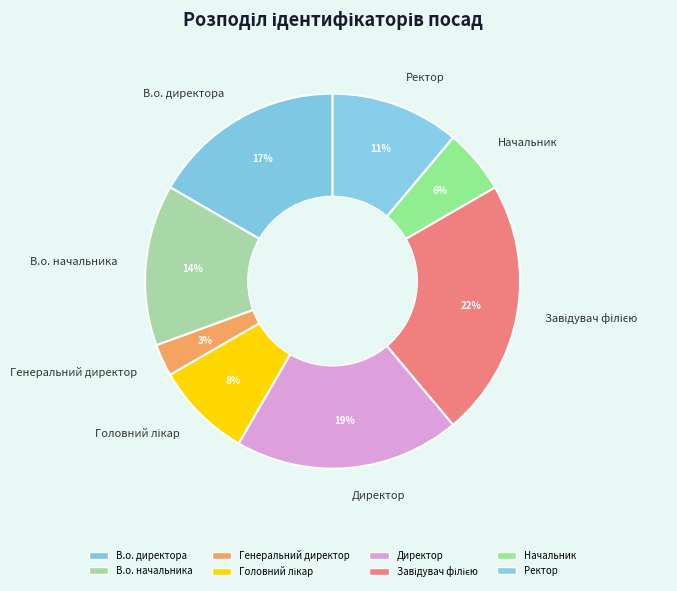

Do Ректор and Начальник together represent more than half of the pie?

No